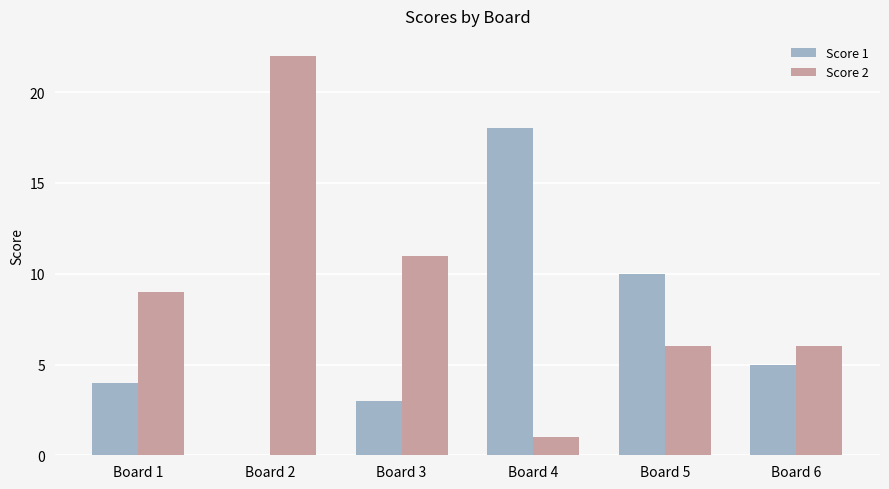

Are the bars grouped side by side (vs. stacked)?

Yes